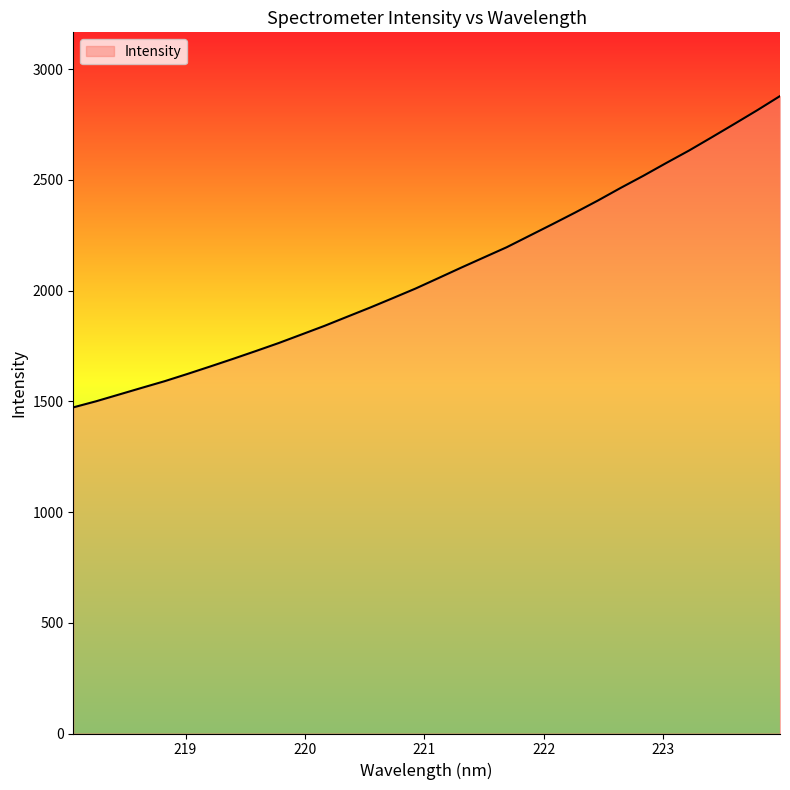

Reading right to left, what are all the values shown in this chart?

2878.6	2814.6	2753.1	2692.3	2632.3	2576.1	2518.6	2463.6	2406.6	2352.3	2299.6	2247.7	2195.9	2149.8	2103.6	2056.2	2009.3	1965.9	1923.0	1881.9	1840.5	1801.8	1763.2	1727.2	1691.9	1657.4	1623.7	1590.9	1561.0	1530.6	1500.3	1472.8